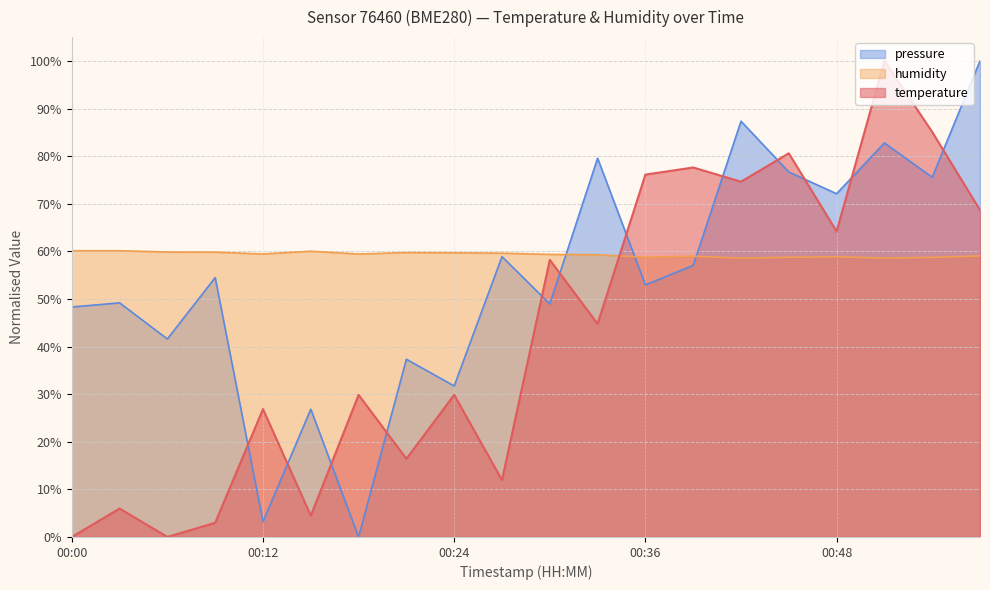

Which series has the largest total across all categories?

humidity